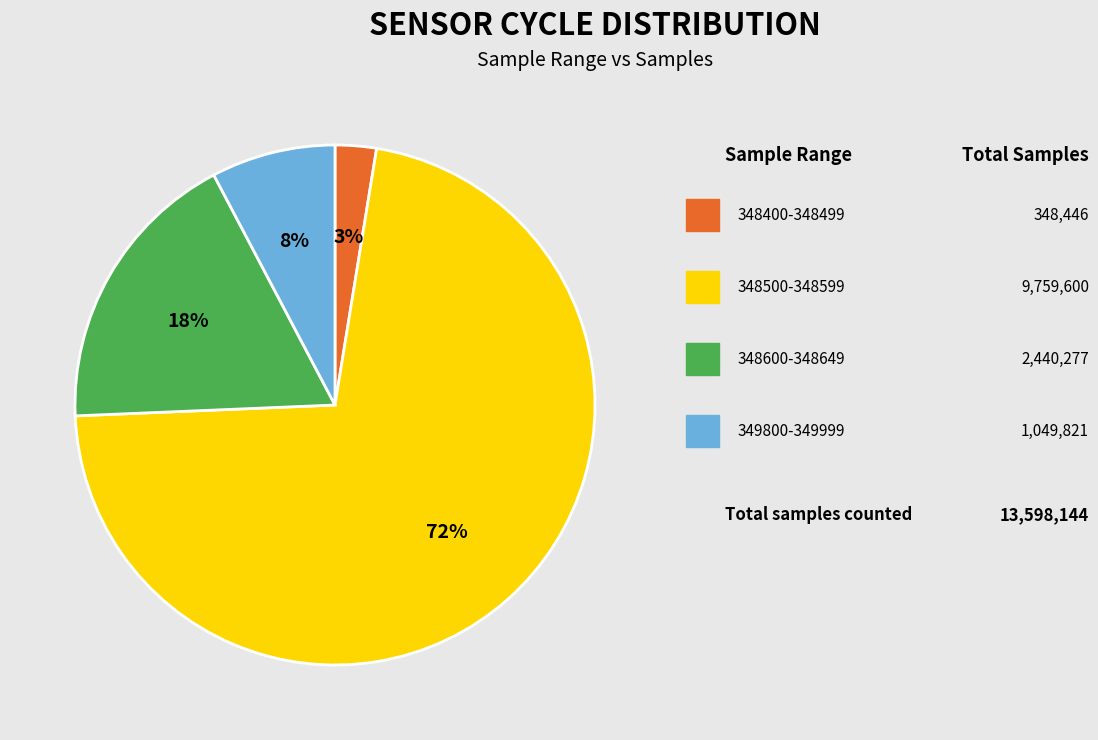

Is there any slice that represents more than half of the pie?

Yes